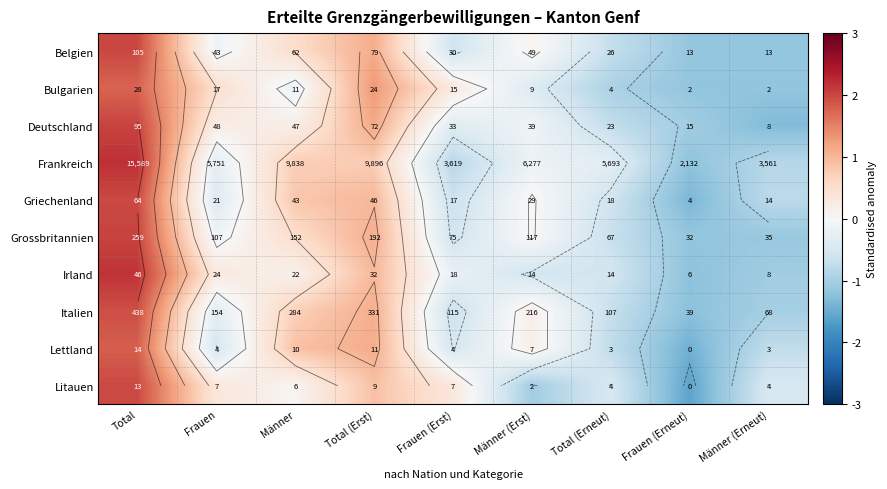

What value does the Deutschland series have at Männer (Erst)?

-0.1